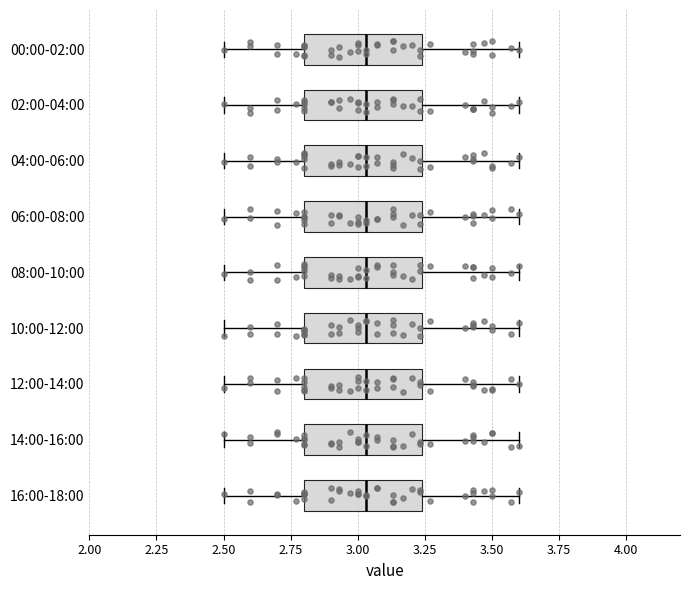

Where is the right edge of the box for 00:00-02:00 on the x-axis? The values are not printed on the chart, so give them approximately, as read against the axis.

3.25